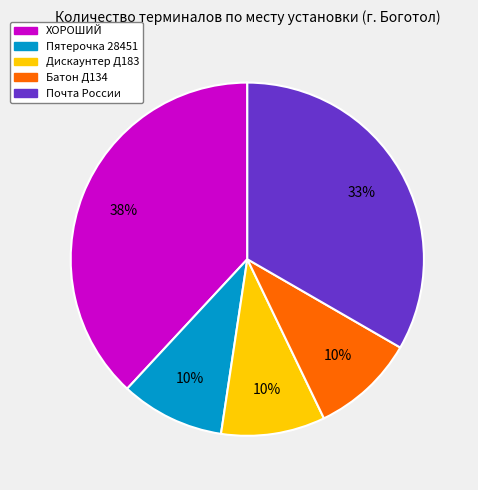

Between Почта России and ХОРОШИЙ, which is larger?

ХОРОШИЙ